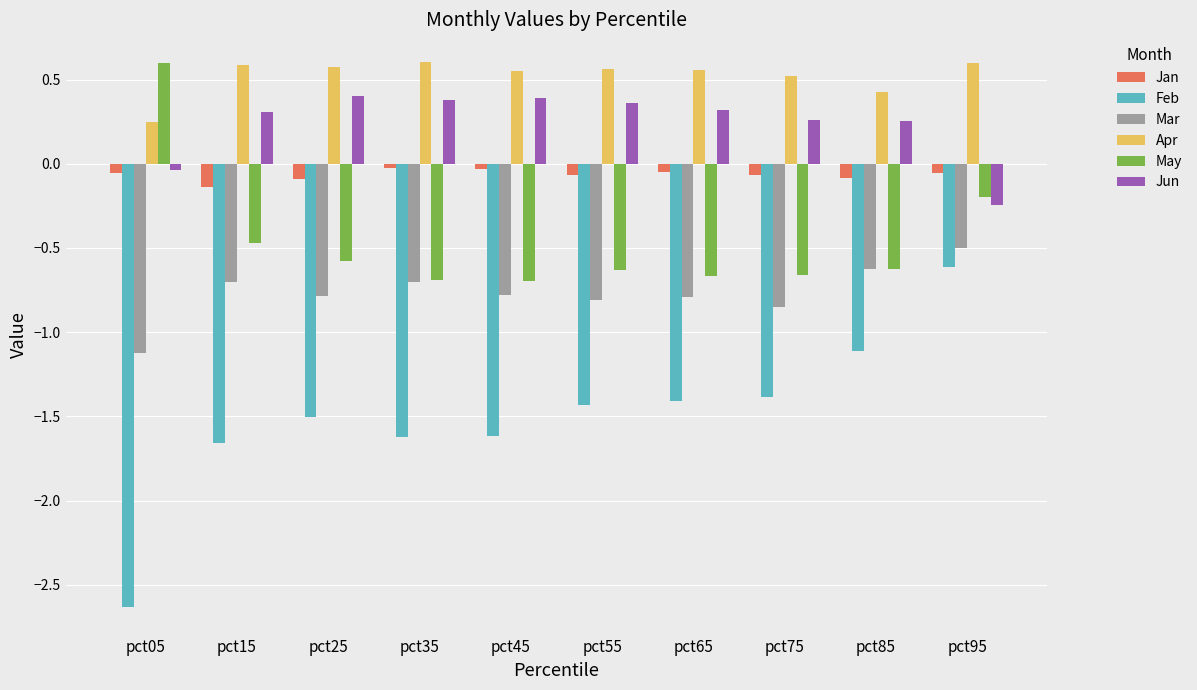

Are the bars grouped side by side (vs. stacked)?

Yes